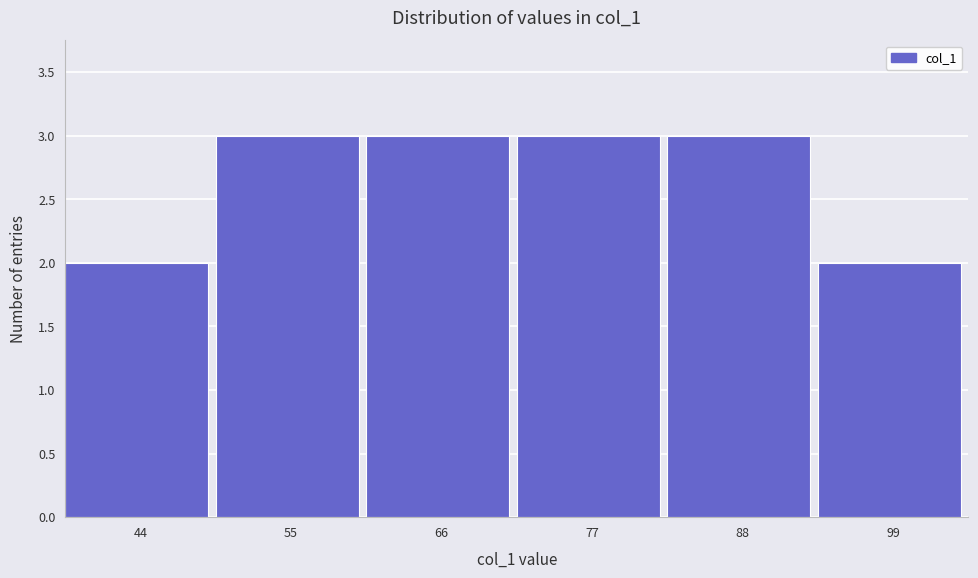

Reading right to left, list all the values displayed in this chart.

2	3	3	3	3	2